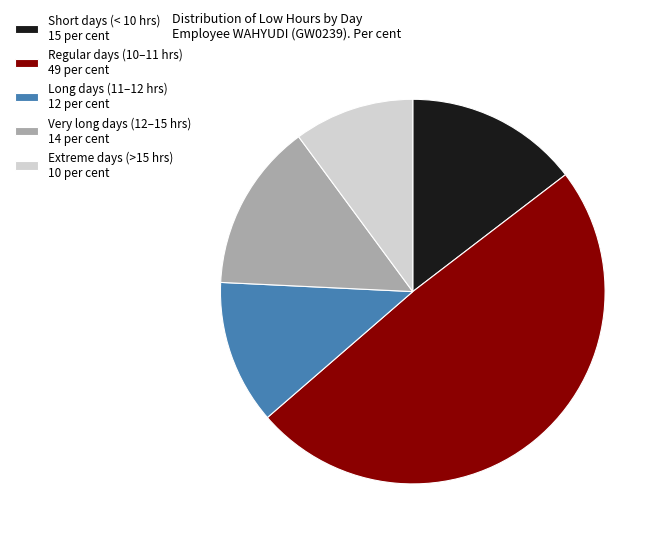

Which slice is the smallest?

Extreme days (>15 hrs) 10 per cent